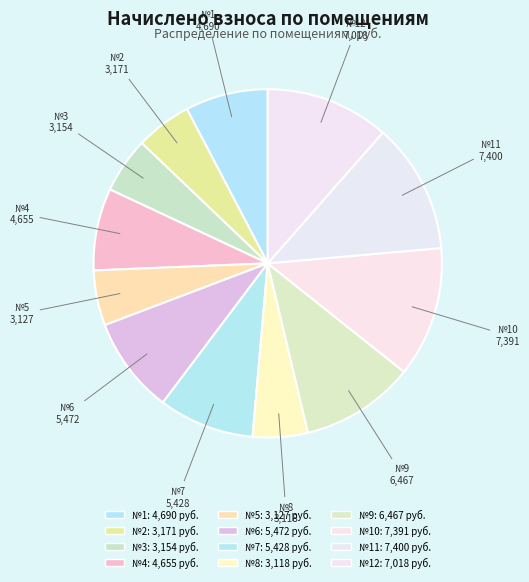

How many slices are in this pie chart?

12